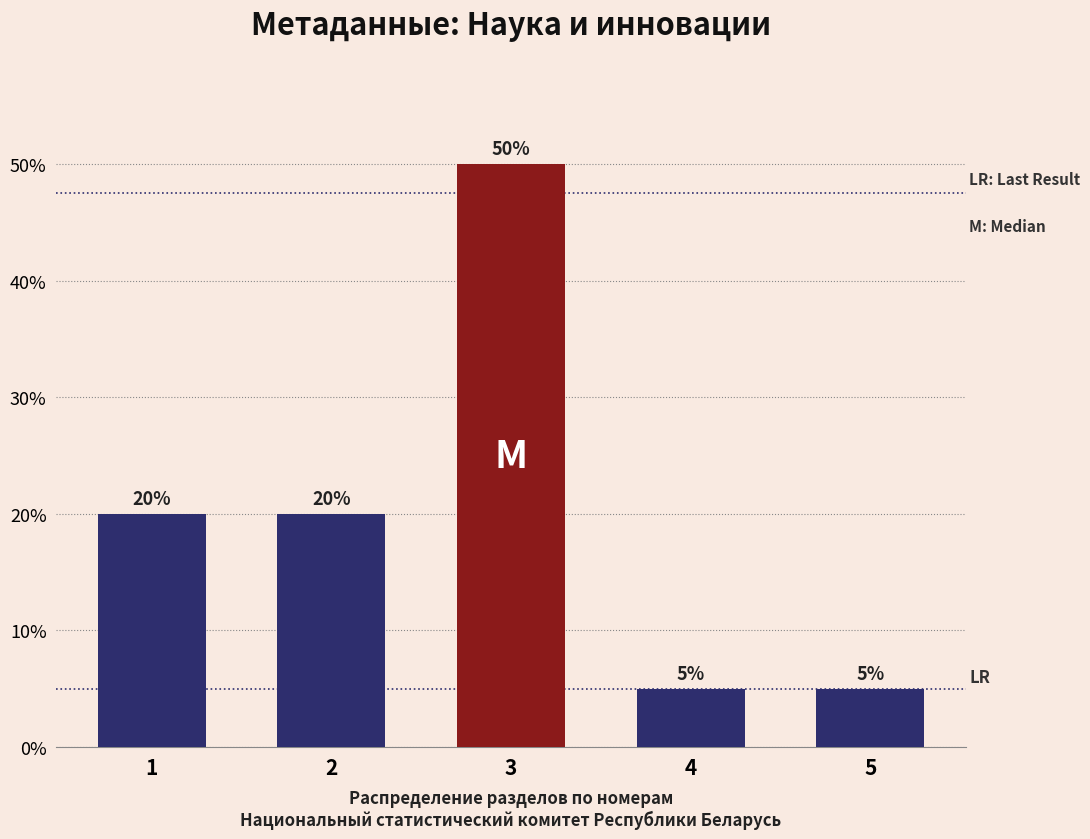

Reading left to right, transcribe all the data shown in this chart.

20	20	50	5	5